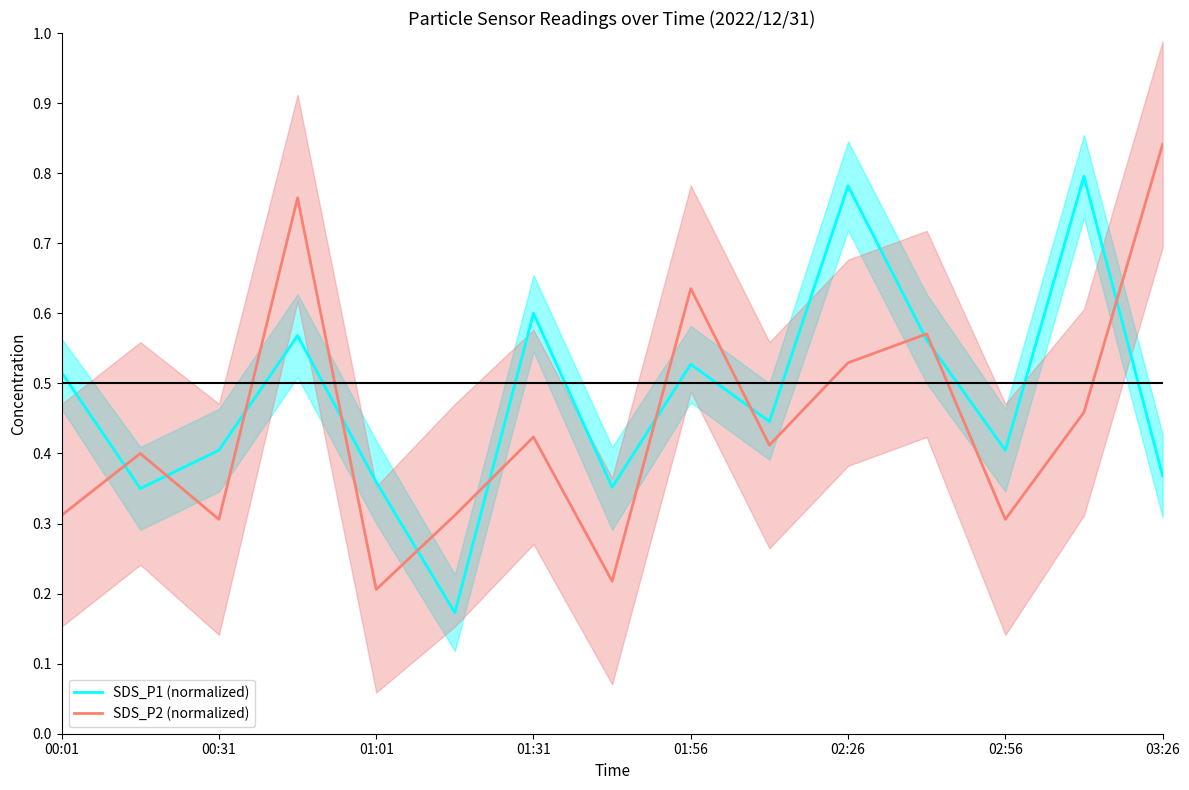

What is the difference between the second highest and second lowest values in the SDS_P2 (normalized) series?

0.5